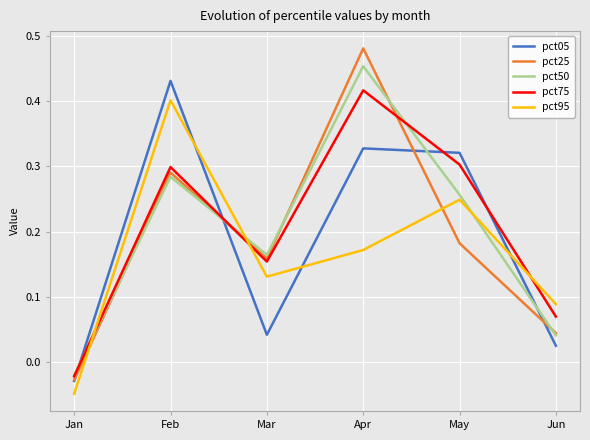

At which category is the sum across all series the highest?

Apr